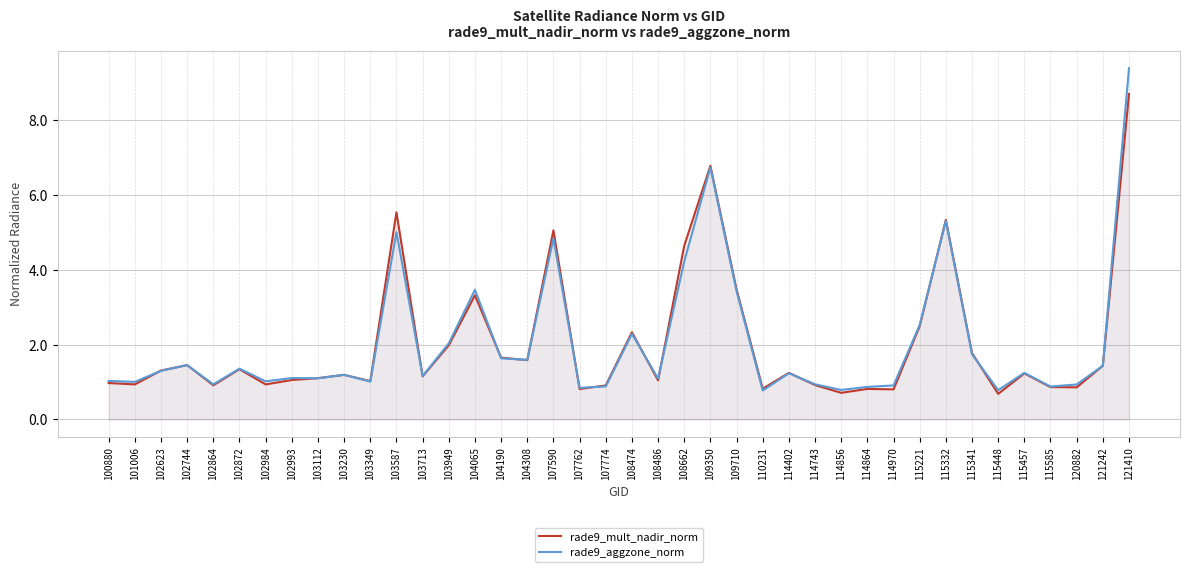

Rank the series at 103112 from highest to lowest value.

rade9_mult_nadir_norm, rade9_aggzone_norm